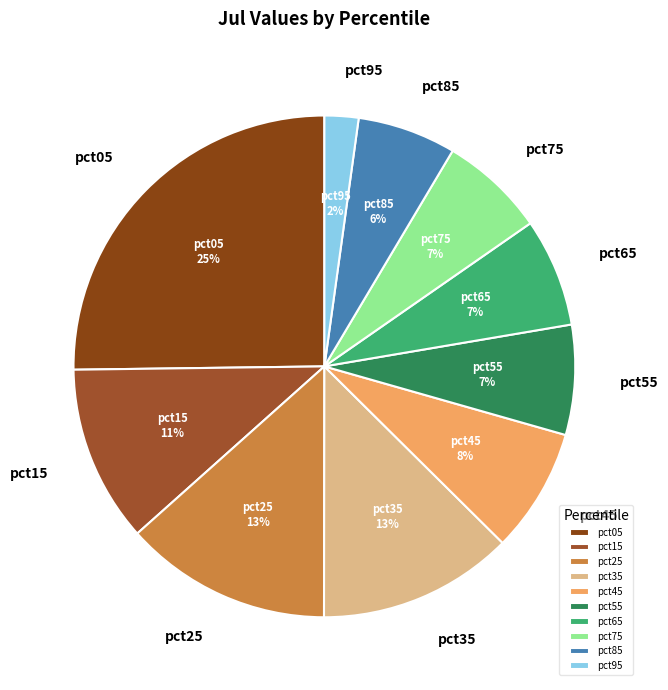

How many slices are in this pie chart?

10